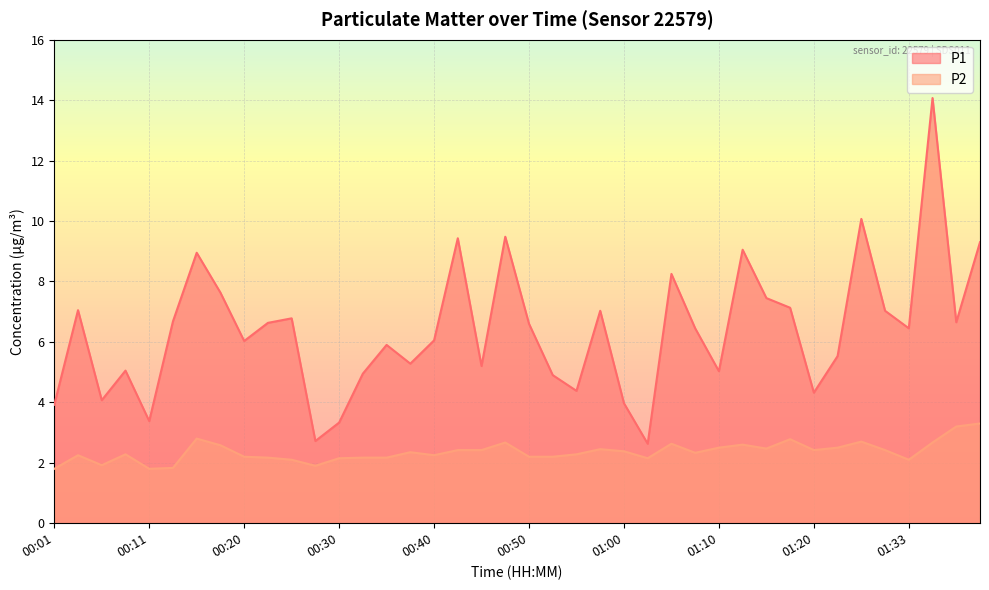

What are all the series names shown in the legend?

P1, P2